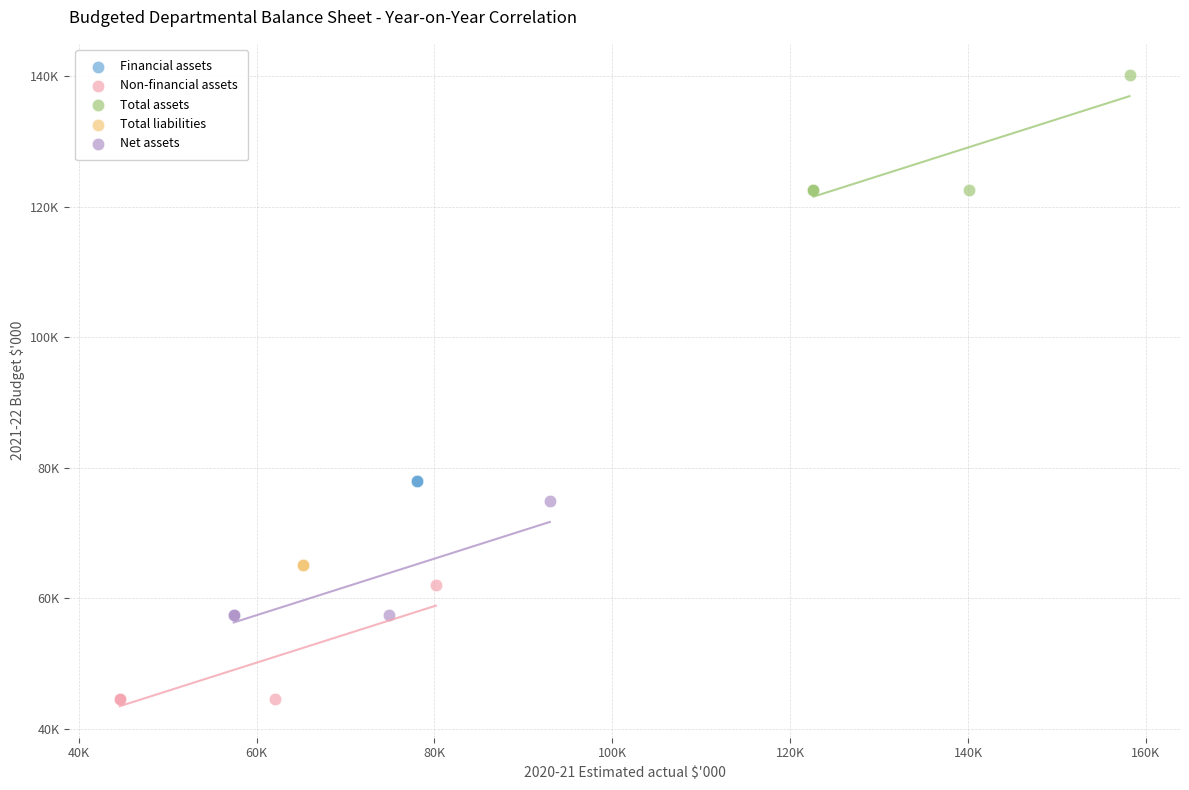

Which series reaches the maximum Y coordinate?

Total assets